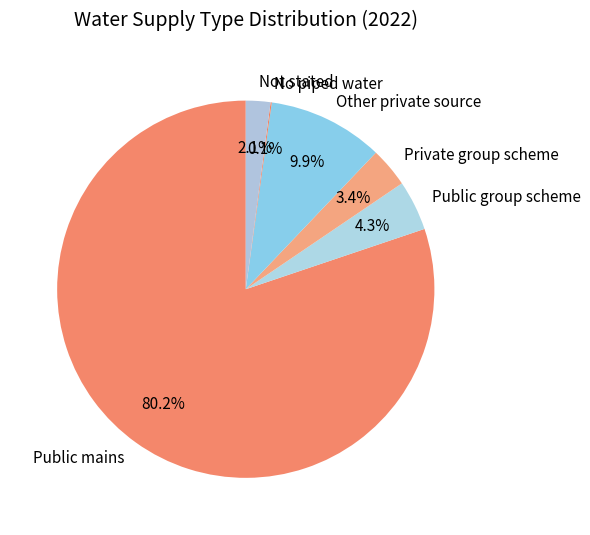

Is it true that Other private source is 21% of the pie?

False